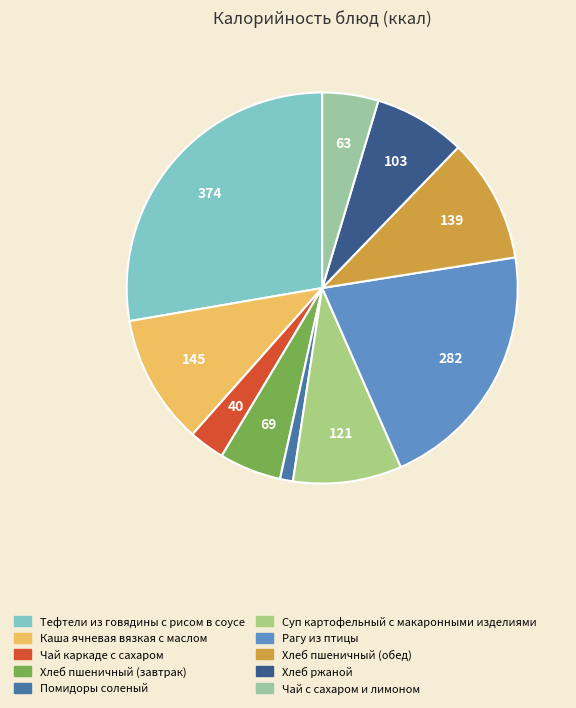

Is there a majority slice in this chart?

No